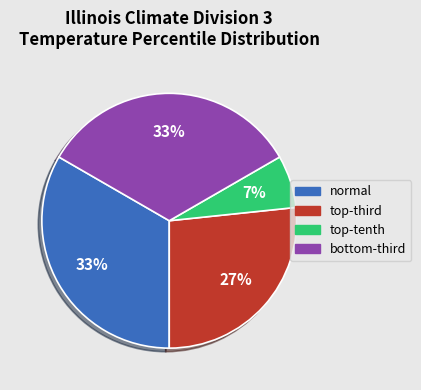

Which slice is the smallest?

top-tenth